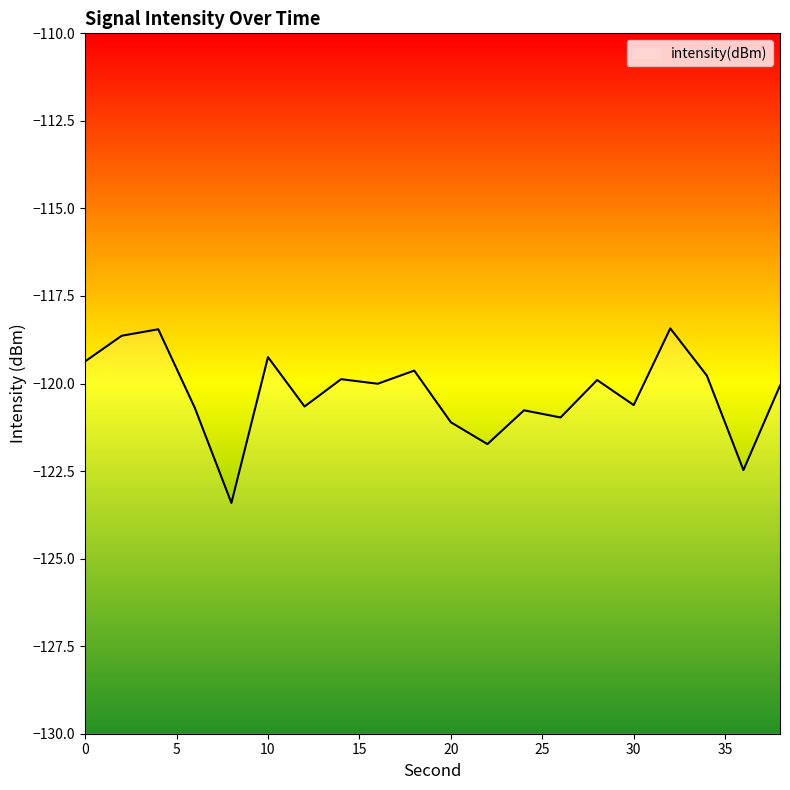

Is it true that the value at 0 is -177.1?

False